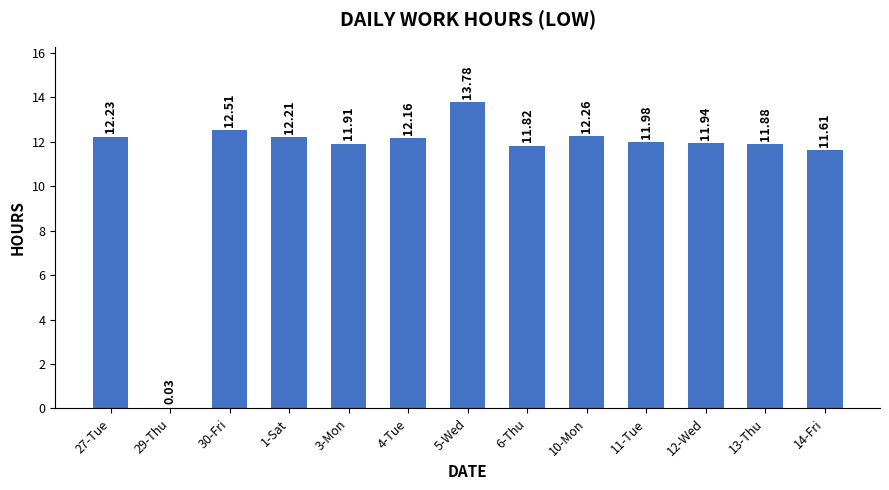

What is the average value?

11.3